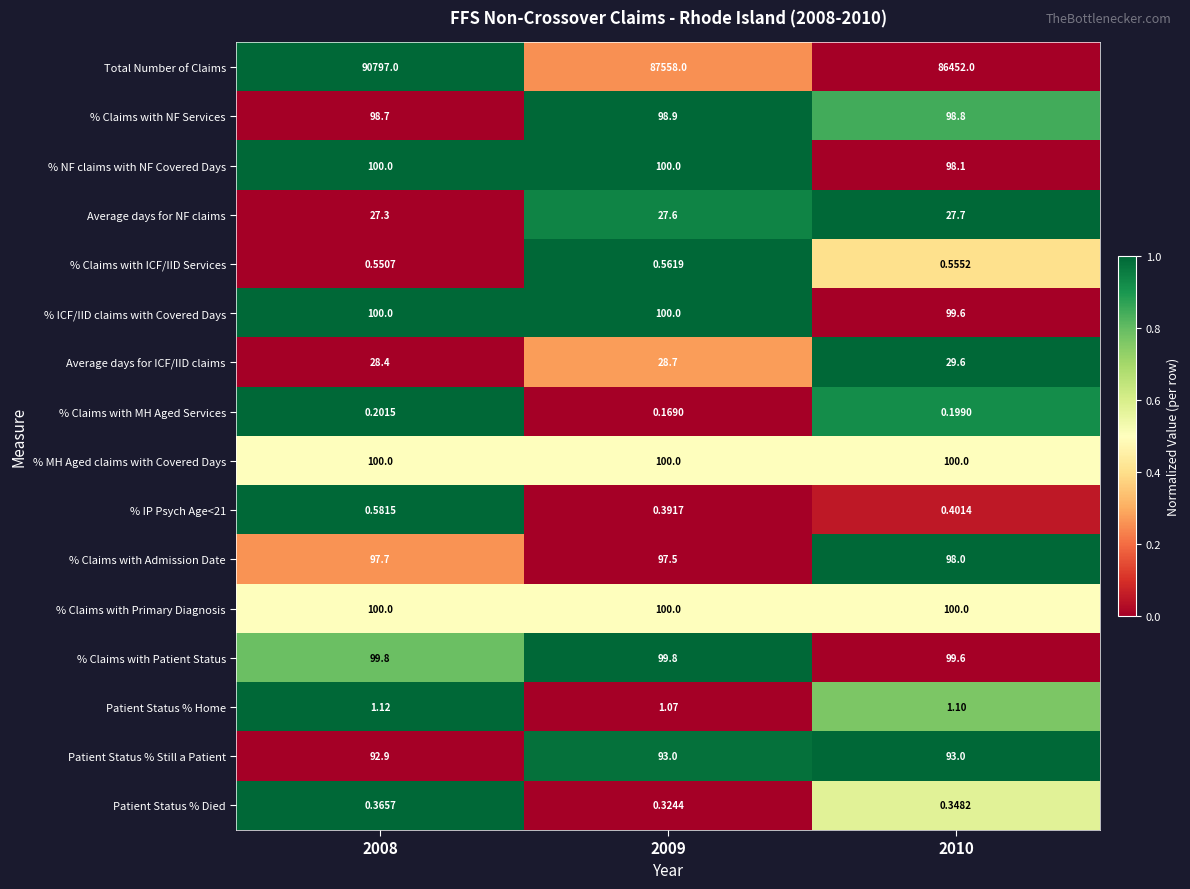

Which series has the largest range (max minus min)?

Total Number of Claims